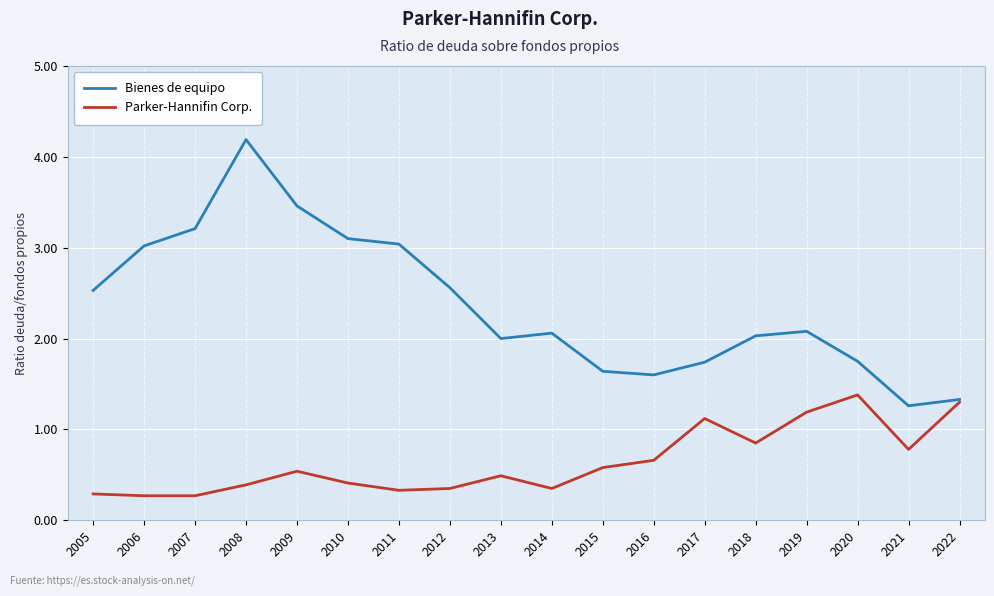

In Bienes de equipo, how many points are higher than both neighbors (excluding endpoints)?

3